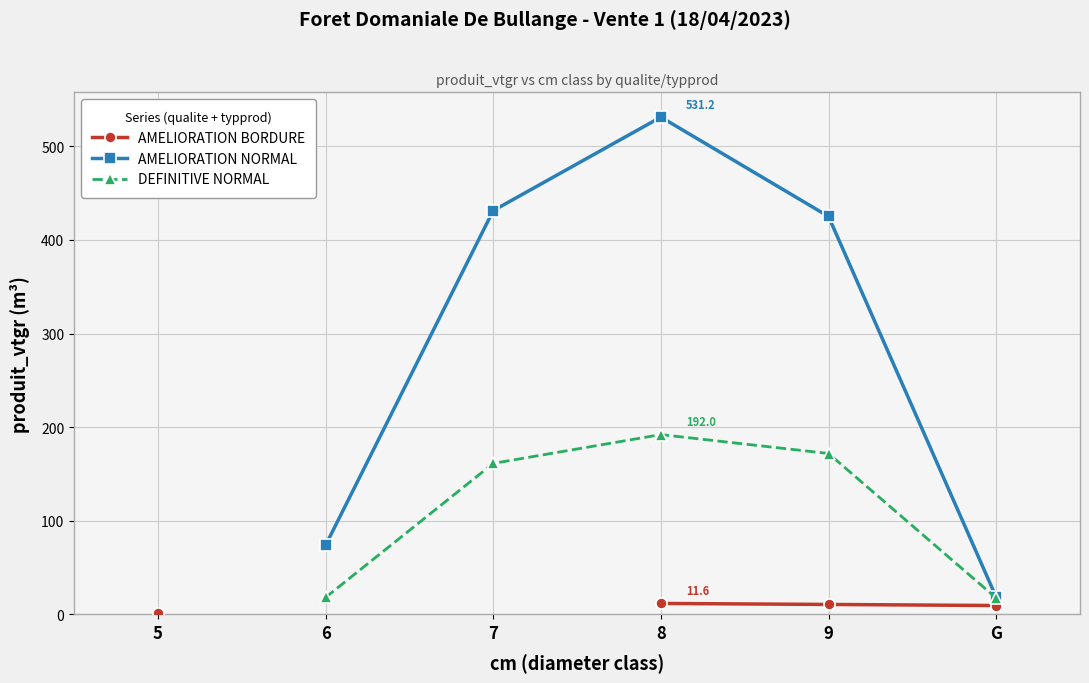

What position from the right is 9?

2